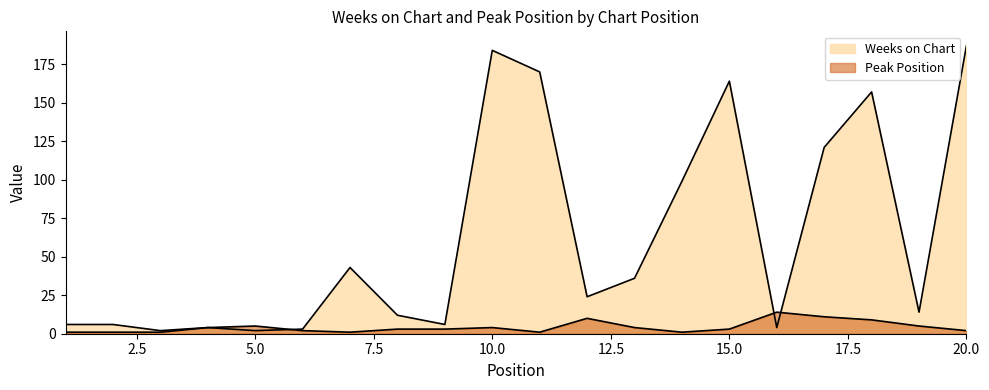

What is the value of the Peak Position point at the 20th from the left?

2